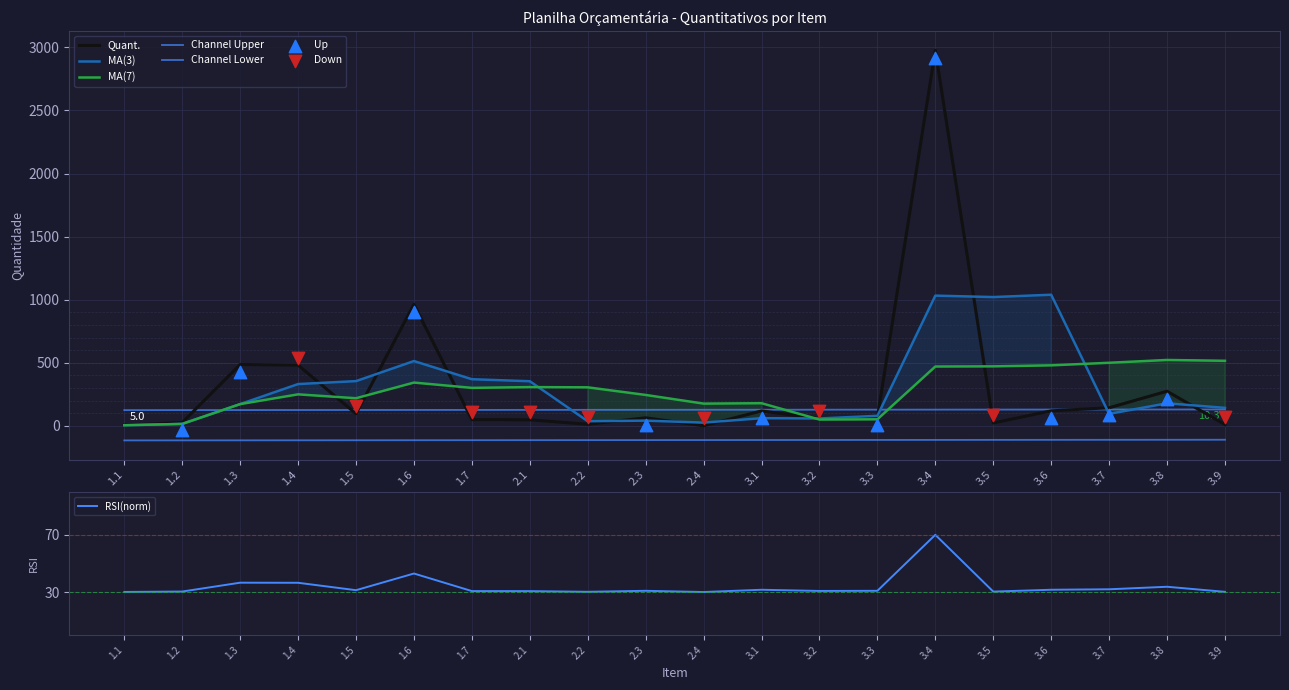

Which series has the widest spread of Y values?

Quant.